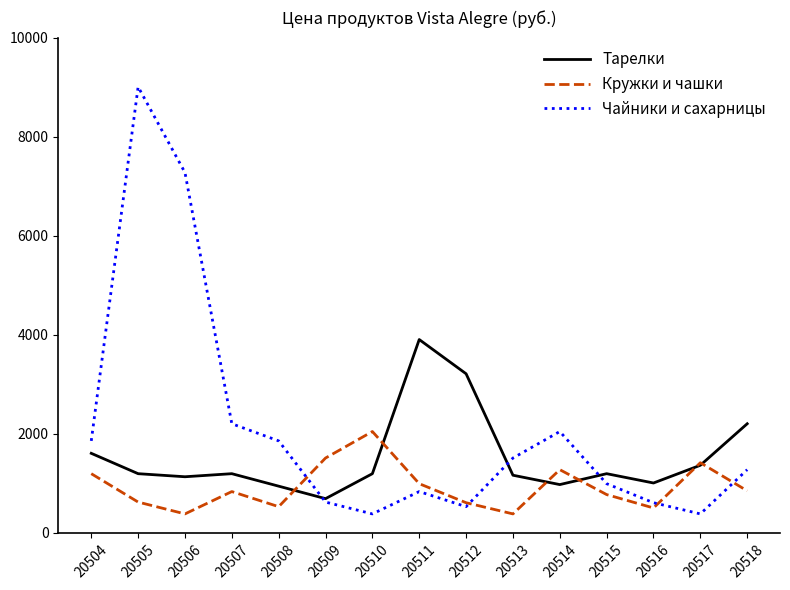

How many lines are shown in the chart?

3